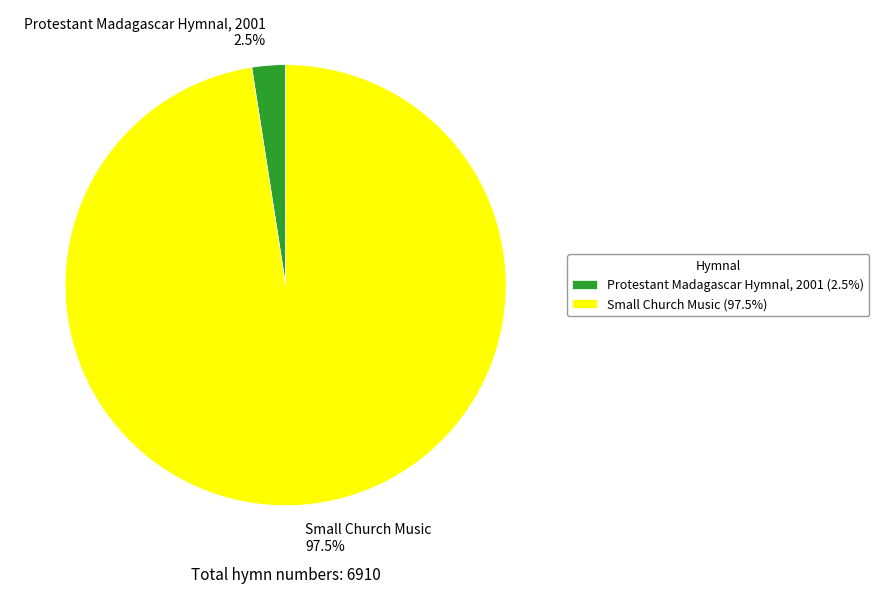

Between Small Church Music and Protestant Madagascar Hymnal, 2001, which is larger?

Small Church Music